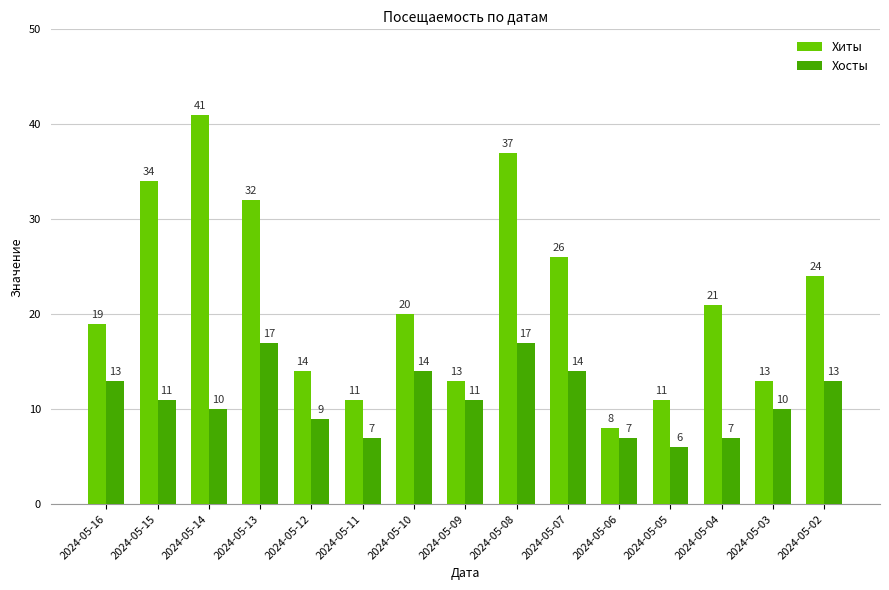

Reading right to left, list all the values displayed in this chart.

Хиты: 24	13	21	11	8	26	37	13	20	11	14	32	41	34	19
Хосты: 13	10	7	6	7	14	17	11	14	7	9	17	10	11	13